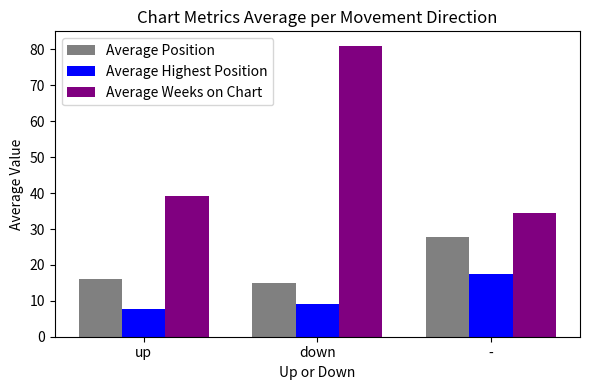

Which series changed the most between up and down?

Average Weeks on Chart